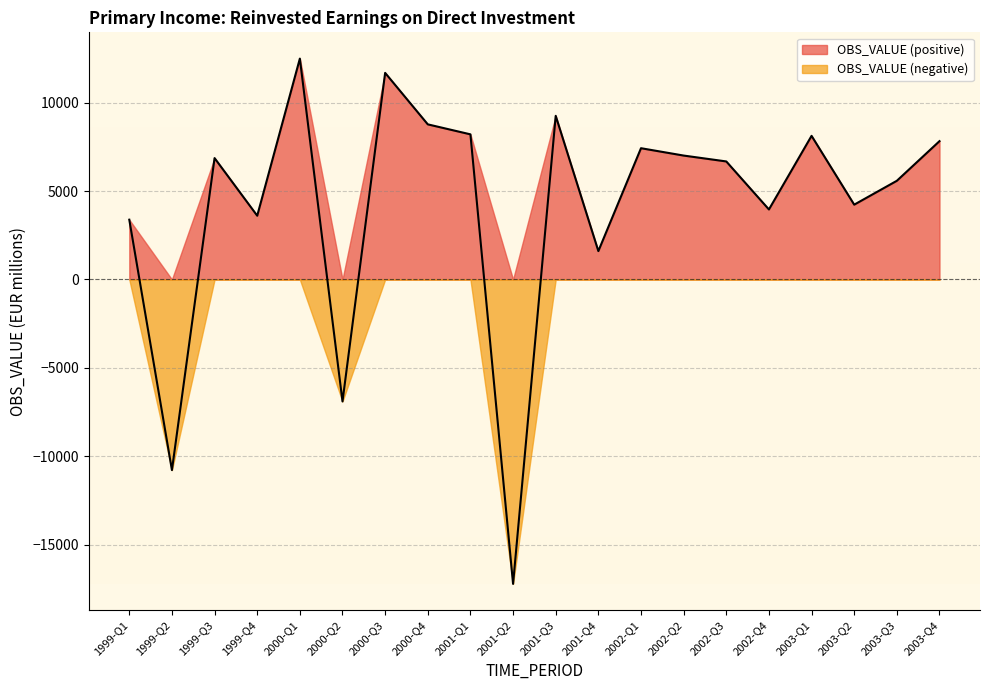

What is the change in value from 2000-Q2 to 2001-Q2?

-10323.8